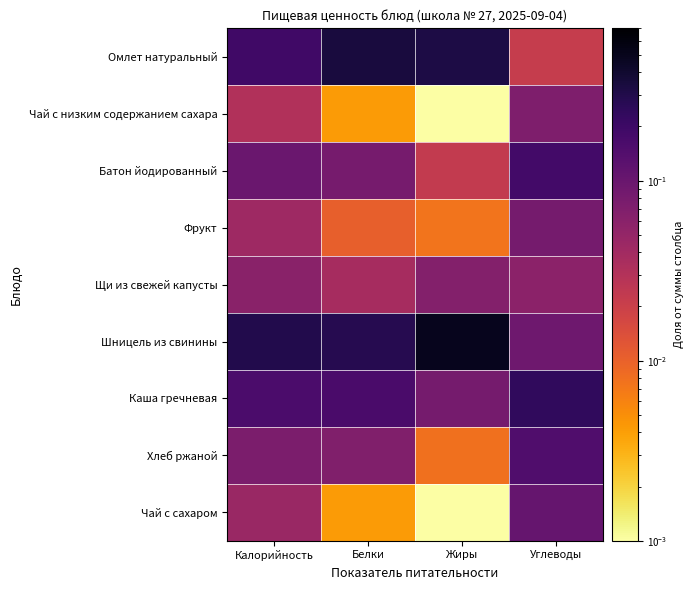

Which category has the highest value across all series?

Жиры